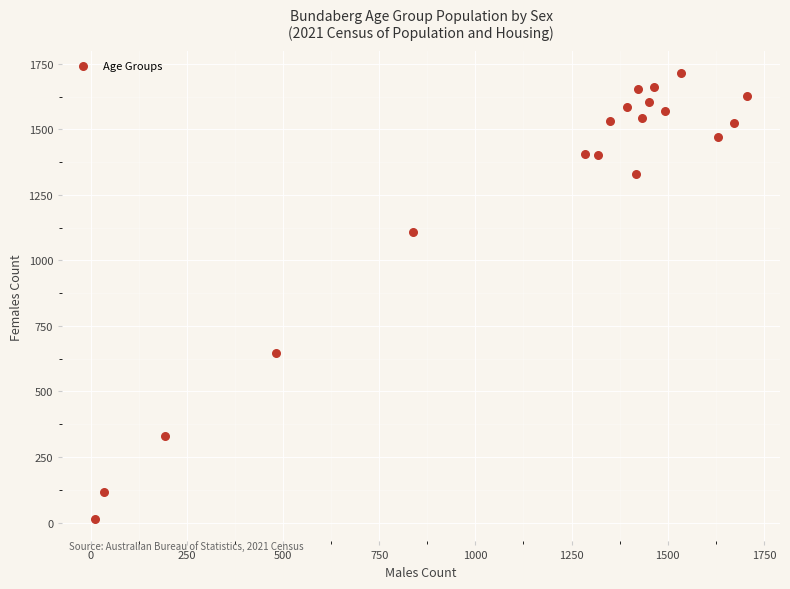

What Y value in the scatter plot is closest to 863?

647